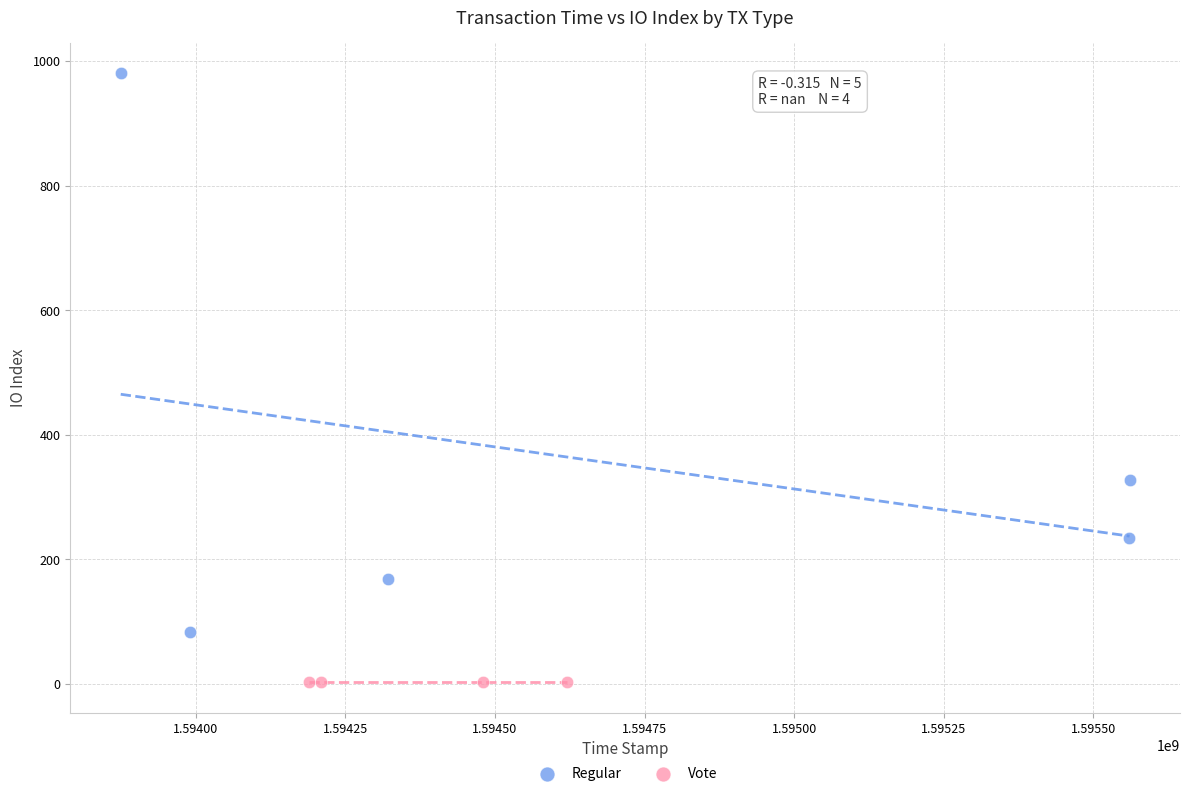

Which series reaches the minimum Y coordinate?

Vote